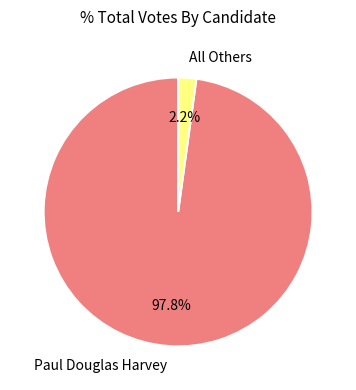

Rank the categories by value from highest to lowest.

Paul Douglas Harvey, All Others